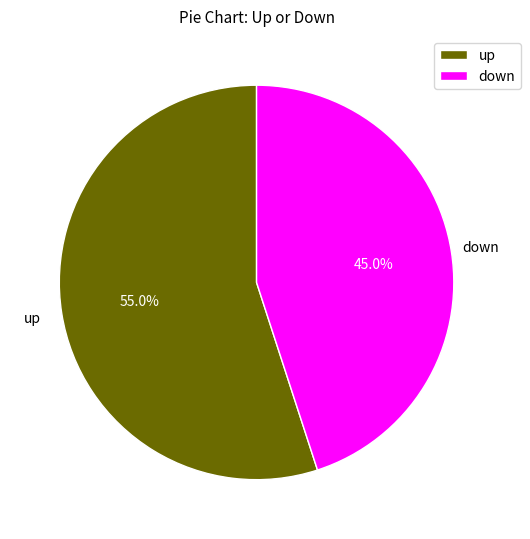

Approximately how many times larger is the value at down compared to up?

0.8